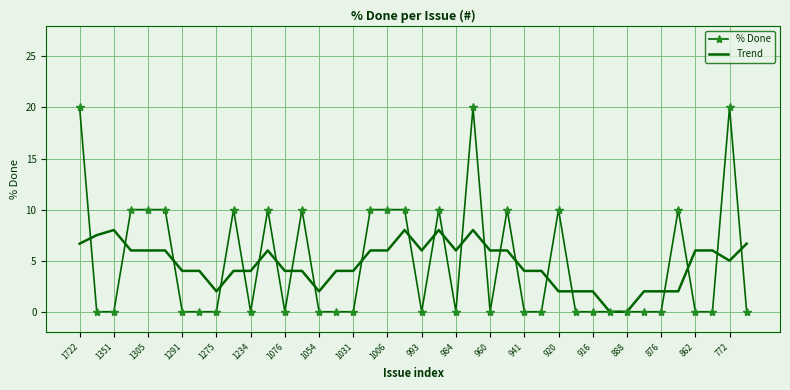

What is the maximum value for % Done?

20.0